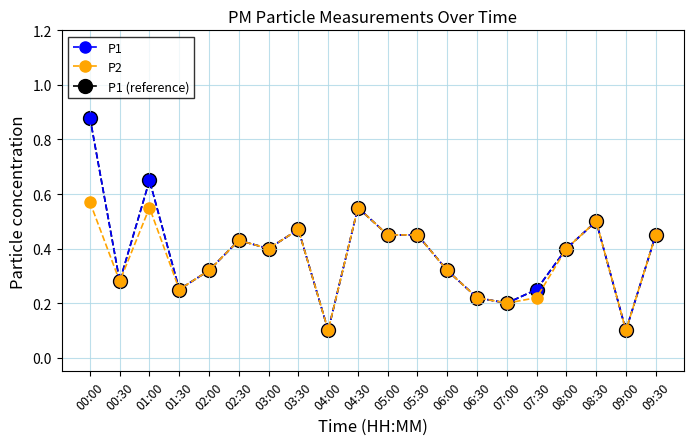

True or false: P1 (reference) and P1 intersect in this chart.

False